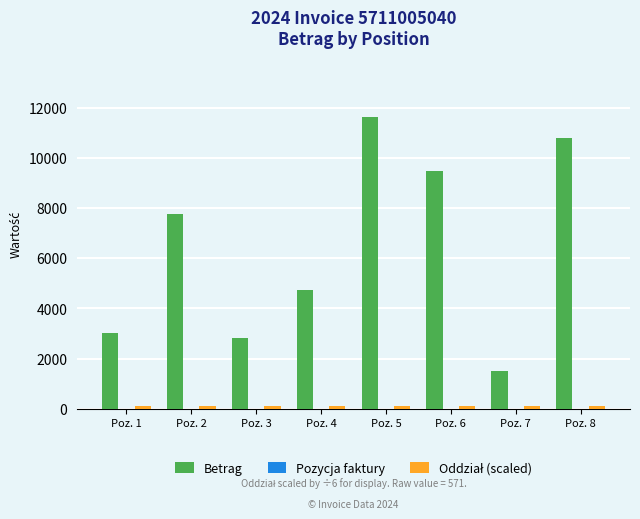

Which series changed the most between Poz. 4 and Poz. 7?

Betrag